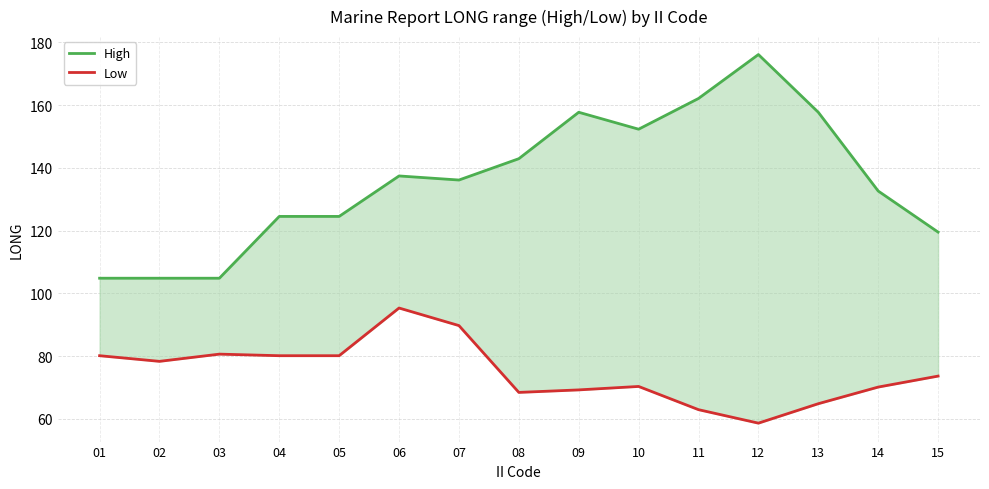

At which category does High reach its first local peak?

06